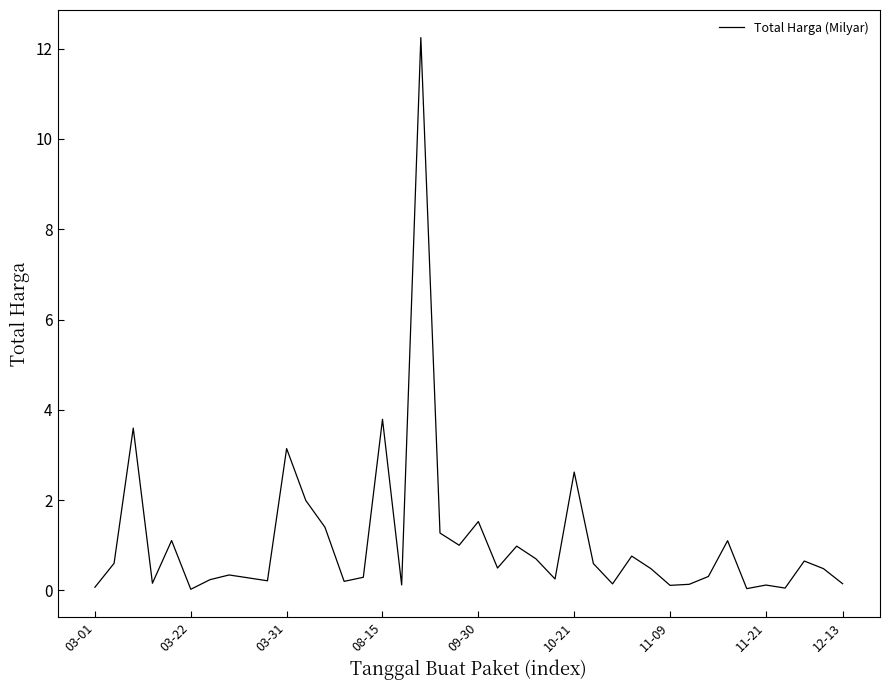

What is the difference between the maximum and minimum values?

12.2